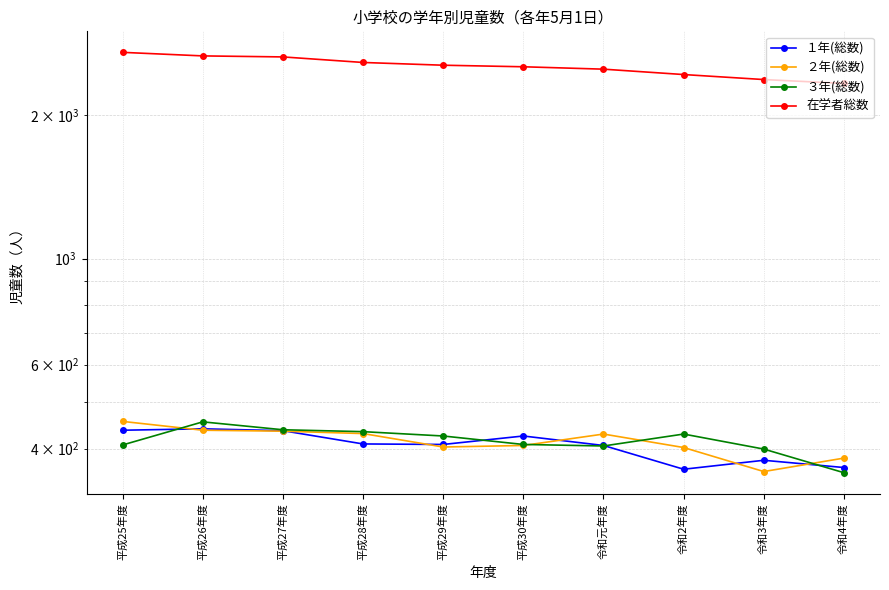

At how many categories does at least one series exceed 904?

10